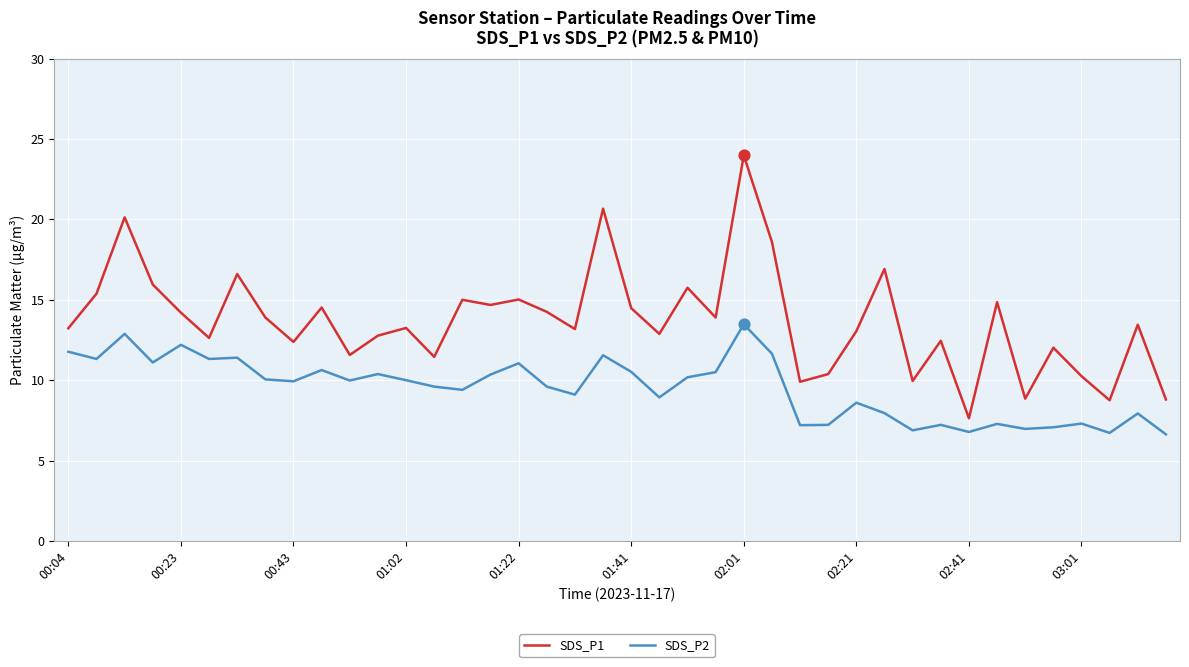

Which series has the largest total across all categories?

SDS_P1